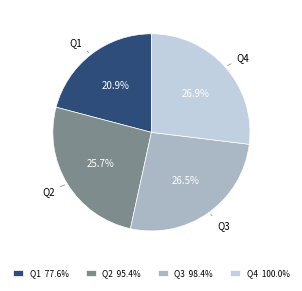

To the nearest percent, what is the difference between the largest and smallest slice percentages?

6%